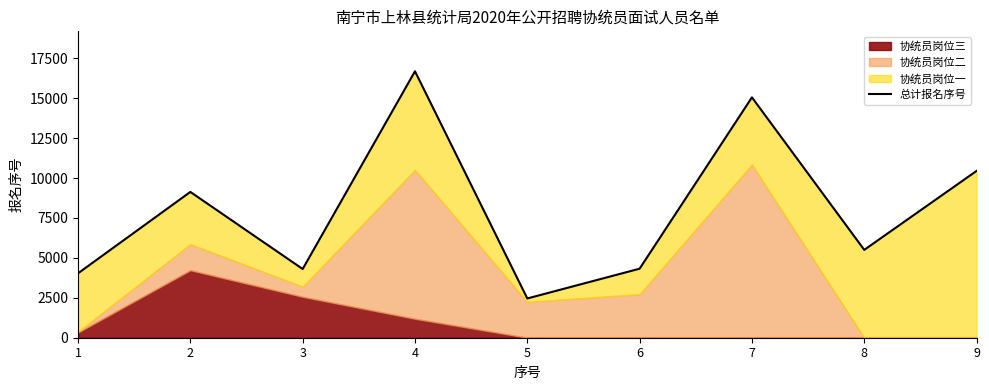

List the labels in order of value, smallest first.

5, 1, 3, 6, 8, 2, 9, 7, 4